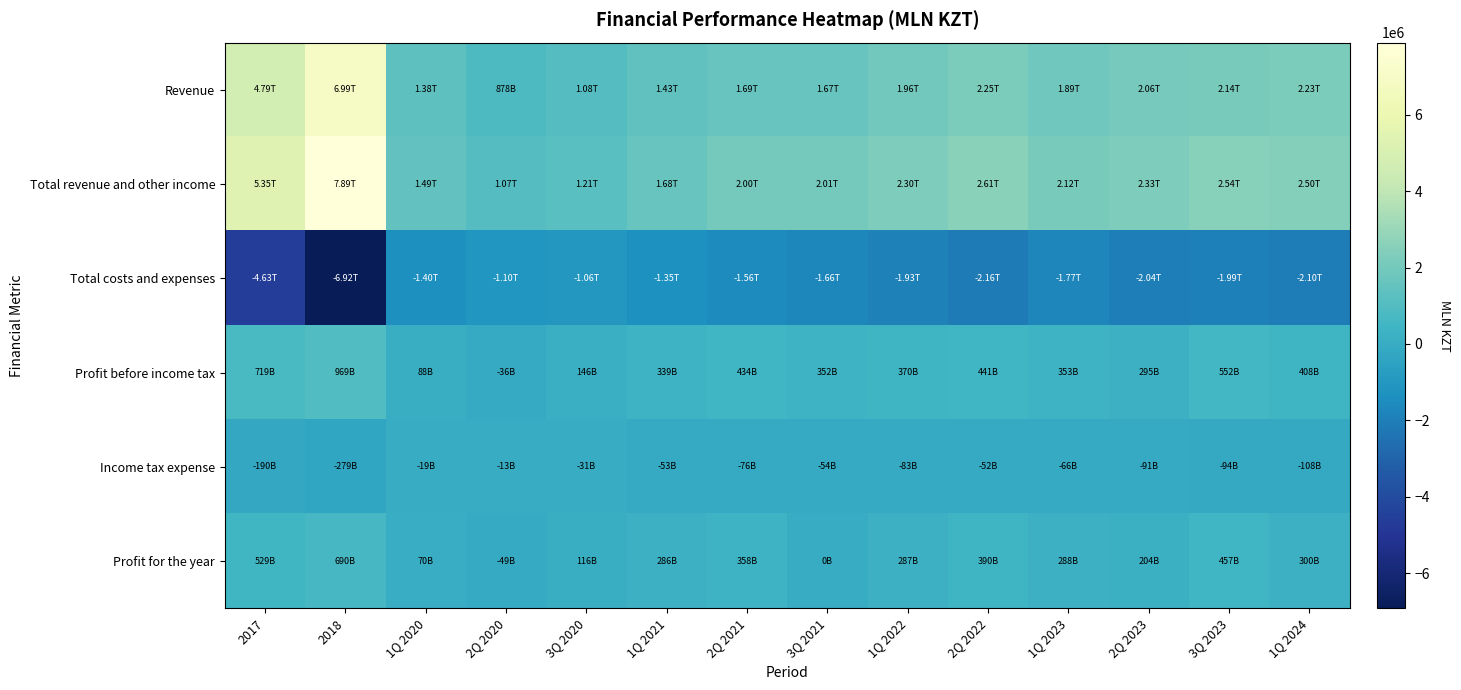

Which series has the widest spread of values?

Total revenue and other income